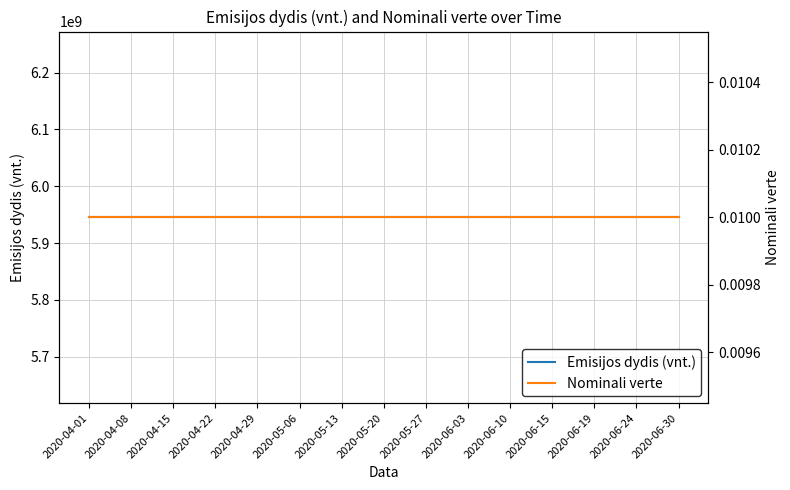

Rank the categories by Nominali verte value from highest to lowest.

2020-04-01, 2020-04-08, 2020-04-15, 2020-04-22, 2020-04-29, 2020-05-06, 2020-05-13, 2020-05-20, 2020-05-27, 2020-06-03, 2020-06-10, 2020-06-15, 2020-06-19, 2020-06-24, 2020-06-30